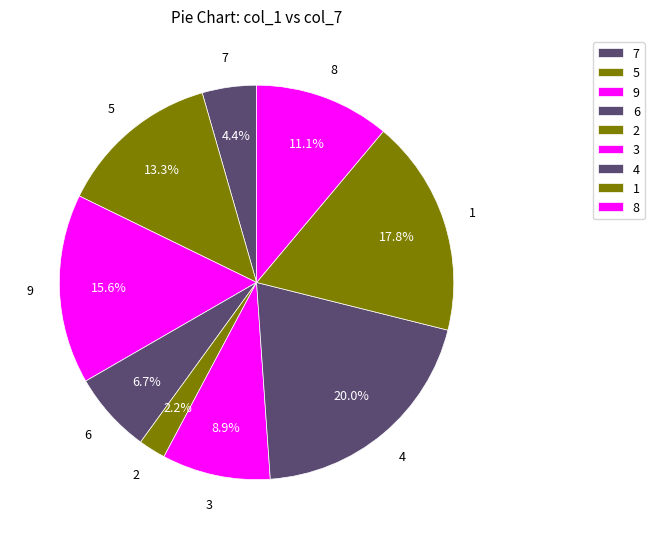

Do 6 and 3 together represent more than half of the pie?

No